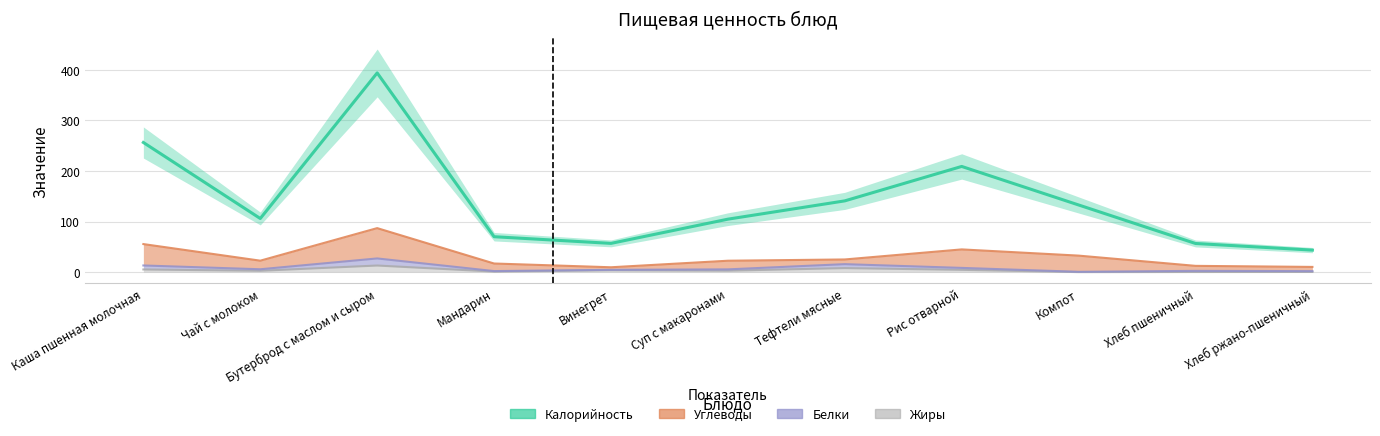

What is the label of the 8th point from the right?

Мандарин